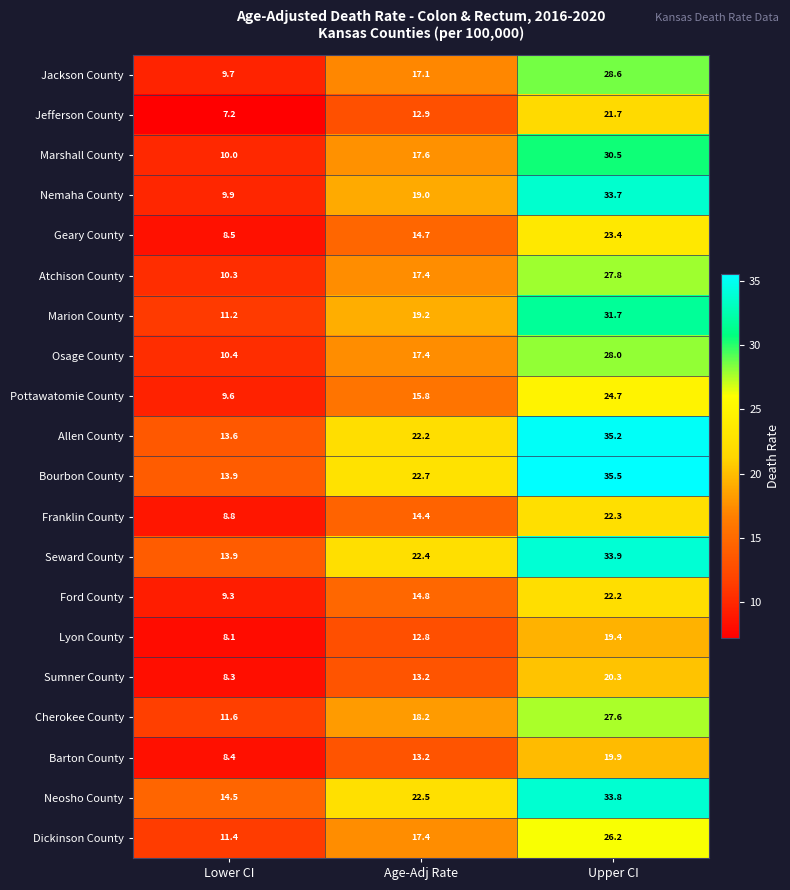

Rank the series at Upper CI from highest to lowest value.

Bourbon County, Allen County, Seward County, Neosho County, Nemaha County, Marion County, Marshall County, Jackson County, Osage County, Atchison County, Cherokee County, Dickinson County, Pottawatomie County, Geary County, Franklin County, Ford County, Jefferson County, Sumner County, Barton County, Lyon County